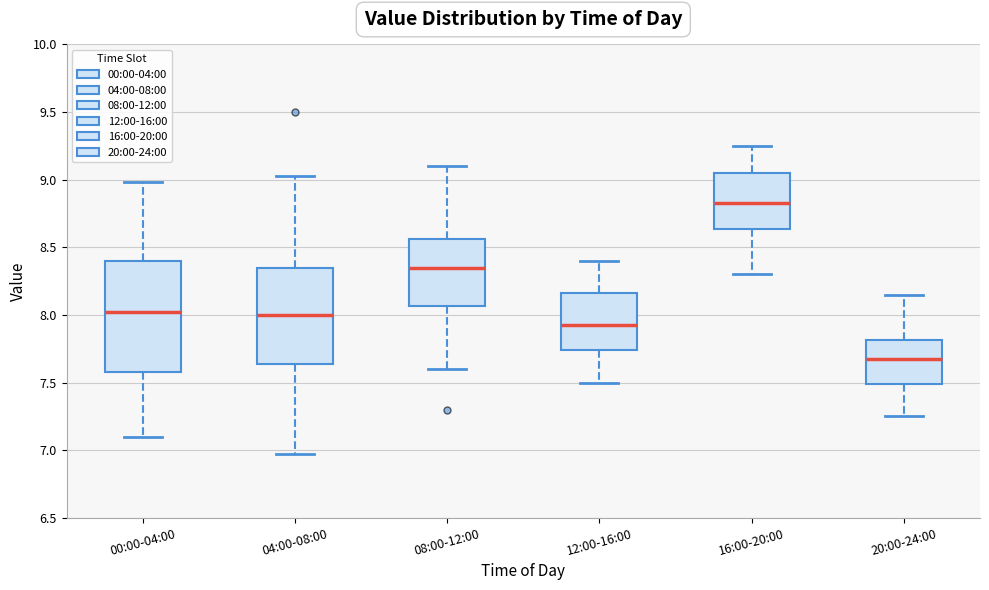

Reading left to right, transcribe this box plot: for each box, give where its median line is, the range the box spans, and where its two whiskers end, as read against the y-axis. The values are not printed on the chart, so give them approximately, as read against the axis.

00:00-04:00: median 8.05, box 7.60 to 8.40, whiskers 7.10 to 9.00
04:00-08:00: median 8.00, box 7.65 to 8.35, whiskers 6.95 to 9.05
08:00-12:00: median 8.35, box 8.05 to 8.55, whiskers 7.60 to 9.10
12:00-16:00: median 7.95, box 7.75 to 8.15, whiskers 7.50 to 8.40
16:00-20:00: median 8.85, box 8.65 to 9.05, whiskers 8.30 to 9.25
20:00-24:00: median 7.70, box 7.50 to 7.80, whiskers 7.25 to 8.15